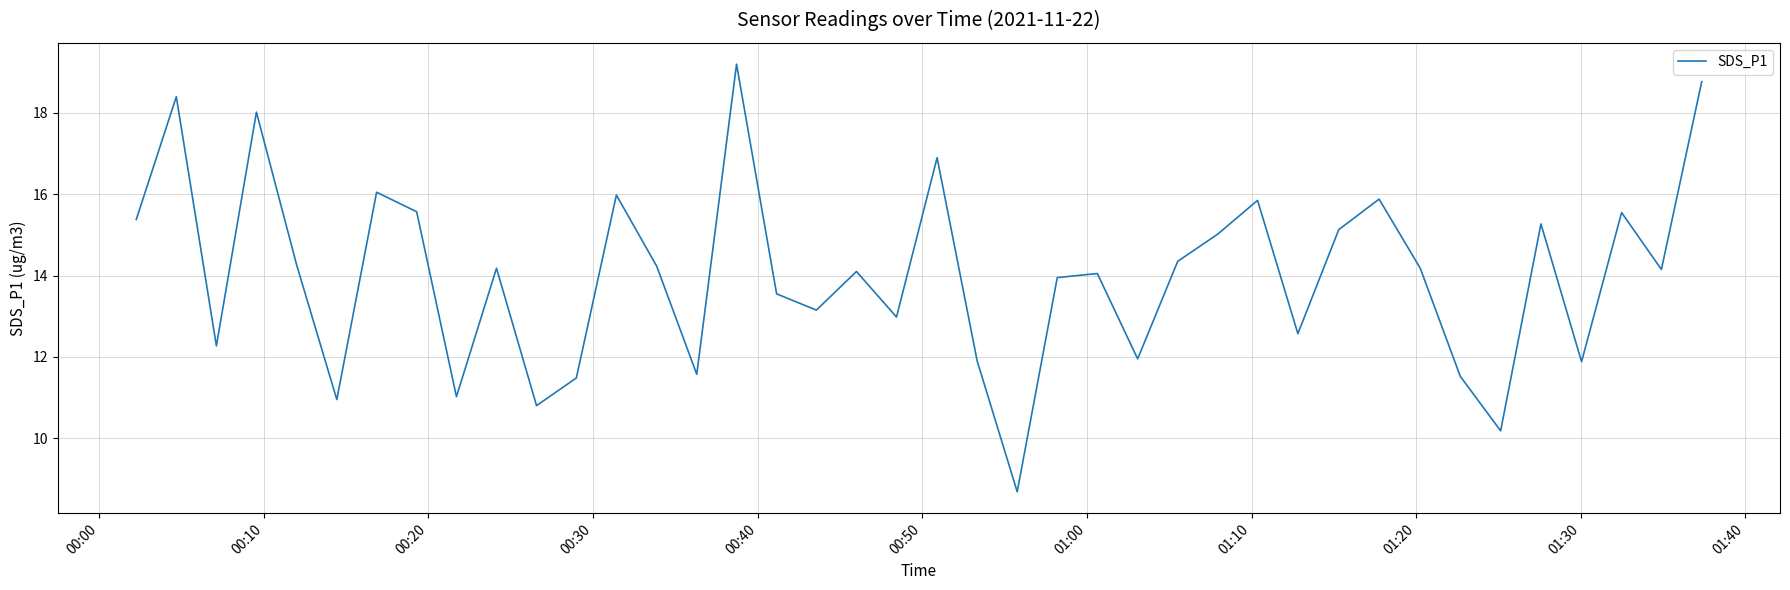

What is the maximum value shown in the chart?

19.2